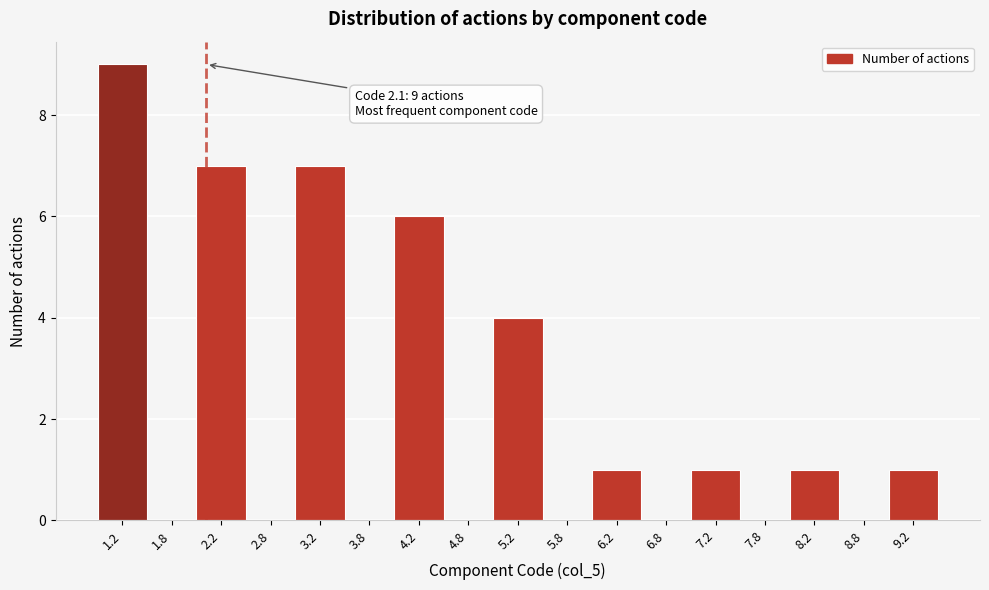

Which range on the x-axis has the tallest bar?

1.0 to 1.5